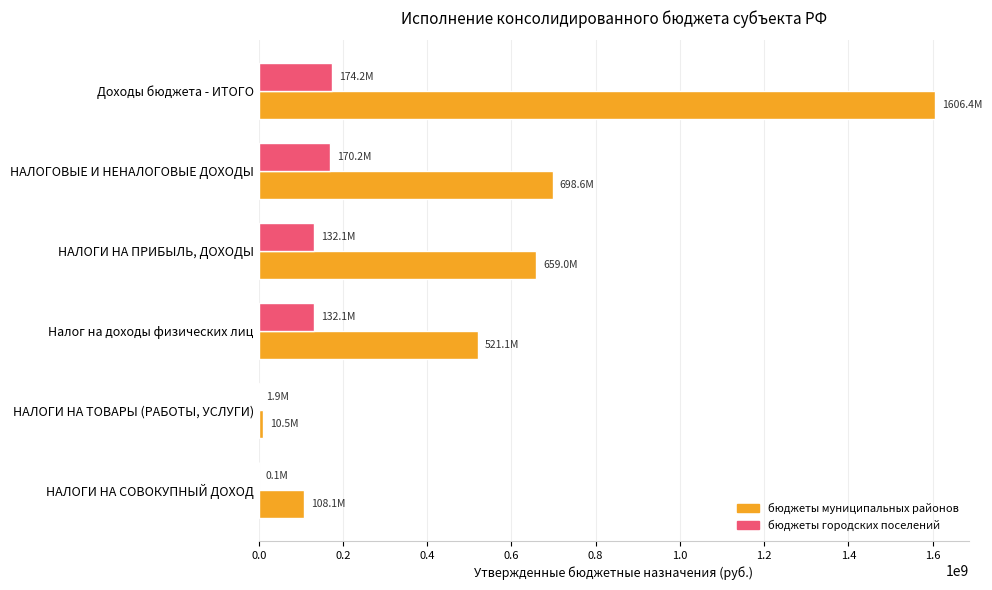

What is the greatest value displayed?

1606382005